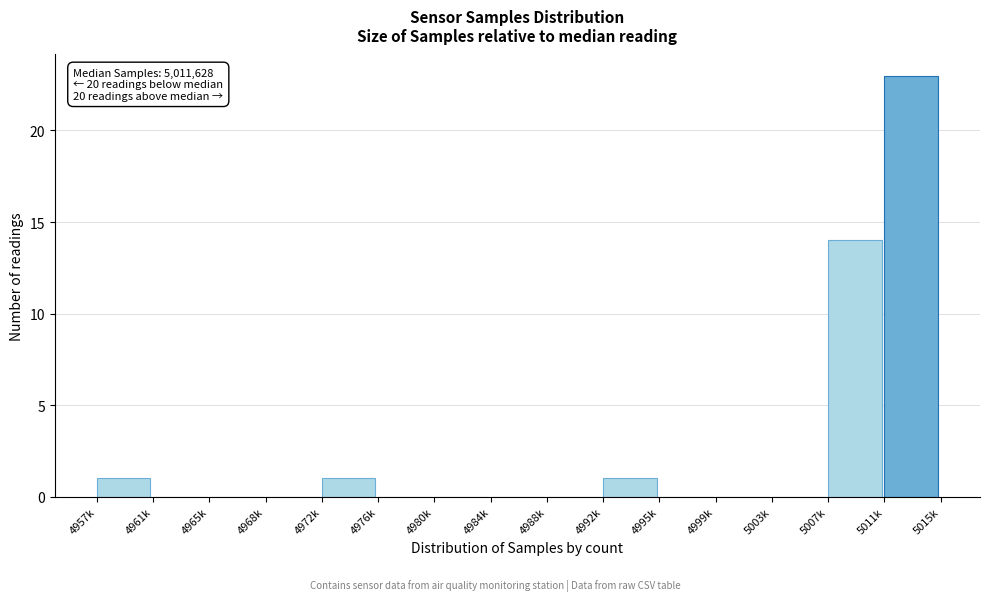

Reading left to right, what are all the values shown in this chart?

4957k=1	4961k=0	4965k=0	4968k=0	4972k=1	4976k=0	4980k=0	4984k=0	4988k=0	4992k=1	4995k=0	4999k=0	5003k=0	5007k=14	5011k=23